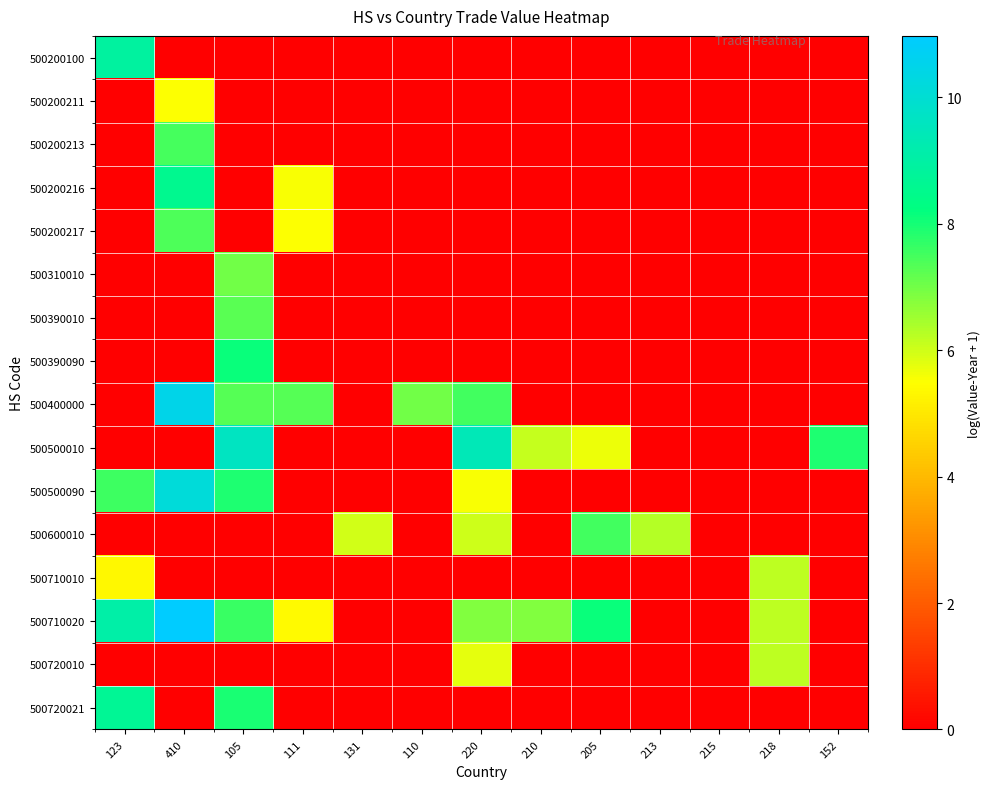

Reading left to right, transcribe all the data shown in this chart.

500200100: 123=8.9	410=0.0	105=0.0	111=0.0	131=0.0	110=0.0	220=0.0	210=0.0	205=0.0	213=0.0	215=0.0	218=0.0	152=0.0
500200211: 123=0.0	410=5.5	105=0.0	111=0.0	131=0.0	110=0.0	220=0.0	210=0.0	205=0.0	213=0.0	215=0.0	218=0.0	152=0.0
500200213: 123=0.0	410=7.5	105=0.0	111=0.0	131=0.0	110=0.0	220=0.0	210=0.0	205=0.0	213=0.0	215=0.0	218=0.0	152=0.0
500200216: 123=0.0	410=8.5	105=0.0	111=5.6	131=0.0	110=0.0	220=0.0	210=0.0	205=0.0	213=0.0	215=0.0	218=0.0	152=0.0
500200217: 123=0.0	410=7.4	105=0.0	111=5.5	131=0.0	110=0.0	220=0.0	210=0.0	205=0.0	213=0.0	215=0.0	218=0.0	152=0.0
500310010: 123=0.0	410=0.0	105=7.0	111=0.0	131=0.0	110=0.0	220=0.0	210=0.0	205=0.0	213=0.0	215=0.0	218=0.0	152=0.0
500390010: 123=0.0	410=0.0	105=7.3	111=0.0	131=0.0	110=0.0	220=0.0	210=0.0	205=0.0	213=0.0	215=0.0	218=0.0	152=0.0
500390090: 123=0.0	410=0.0	105=8.1	111=0.0	131=0.0	110=0.0	220=0.0	210=0.0	205=0.0	213=0.0	215=0.0	218=0.0	152=0.0
500400000: 123=0.0	410=10.5	105=7.3	111=7.3	131=0.0	110=7.0	220=7.5	210=0.0	205=0.0	213=0.0	215=0.0	218=0.0	152=0.0
500500010: 123=0.0	410=0.0	105=9.6	111=0.0	131=0.0	110=0.0	220=9.4	210=6.1	205=5.7	213=0.0	215=0.0	218=0.0	152=7.9
500500090: 123=7.6	410=10.1	105=7.9	111=0.0	131=0.0	110=0.0	220=5.5	210=0.0	205=0.0	213=0.0	215=0.0	218=0.0	152=0.0
500600010: 123=0.0	410=0.0	105=0.0	111=0.0	131=6.0	110=0.0	220=6.0	210=0.0	205=7.5	213=6.3	215=0.0	218=0.0	152=0.0
500710010: 123=5.3	410=0.0	105=0.0	111=0.0	131=0.0	110=0.0	220=0.0	210=0.0	205=0.0	213=0.0	215=0.0	218=6.2	152=0.0
500710020: 123=9.1	410=11.0	105=7.6	111=5.4	131=0.0	110=0.0	220=6.8	210=6.8	205=8.1	213=0.0	215=0.0	218=6.2	152=0.0
500720010: 123=0.0	410=0.0	105=0.0	111=0.0	131=0.0	110=0.0	220=5.8	210=0.0	205=0.0	213=0.0	215=0.0	218=6.2	152=0.0
500720021: 123=8.7	410=0.0	105=8.0	111=0.0	131=0.0	110=0.0	220=0.0	210=0.0	205=0.0	213=0.0	215=0.0	218=0.0	152=0.0